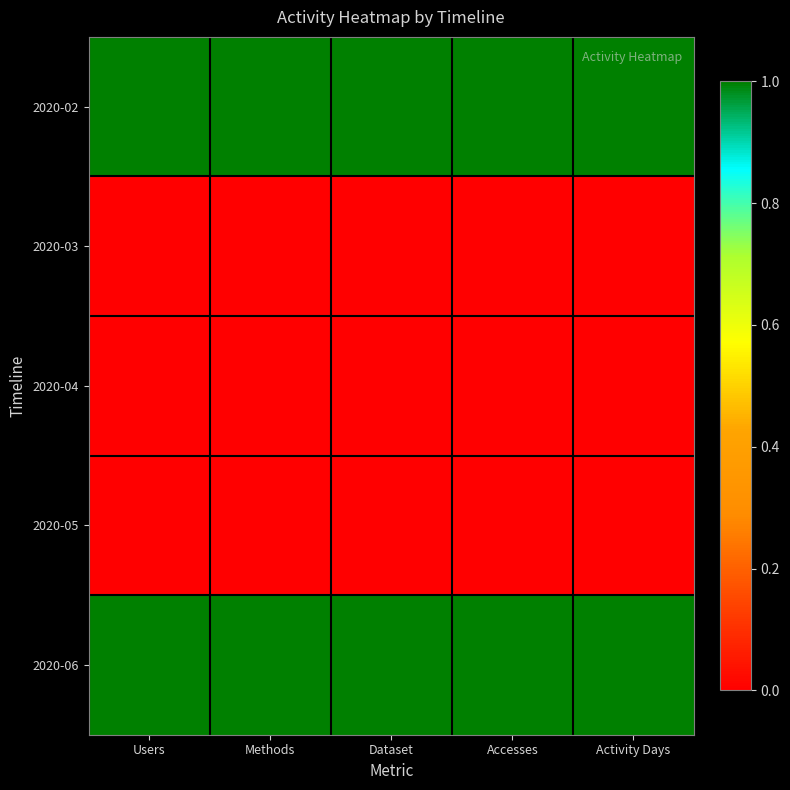

Reading left to right, list all the values displayed in this chart.

2020-02: Users=1	Methods=1	Dataset=1	Accesses=1	Activity Days=1
2020-03: Users=0	Methods=0	Dataset=0	Accesses=0	Activity Days=0
2020-04: Users=0	Methods=0	Dataset=0	Accesses=0	Activity Days=0
2020-05: Users=0	Methods=0	Dataset=0	Accesses=0	Activity Days=0
2020-06: Users=1	Methods=1	Dataset=1	Accesses=1	Activity Days=1